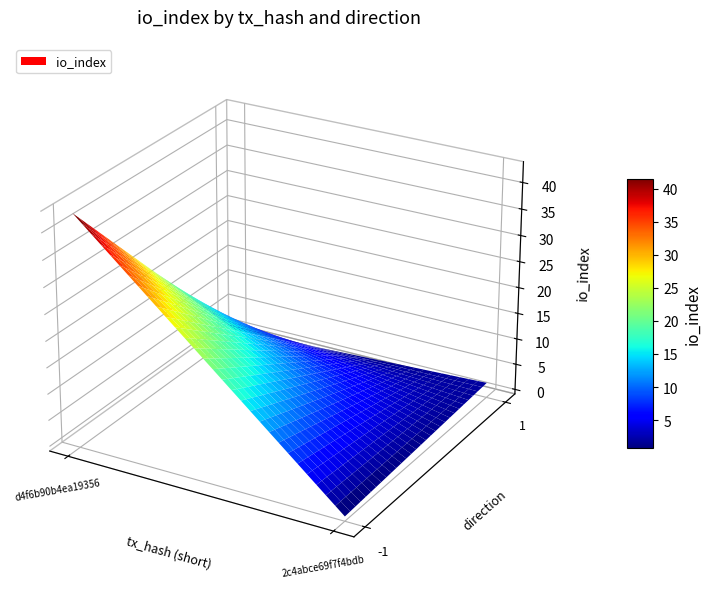

Is the value of 2c4abce69f7f4bdbbe067e2e67f13dfcf9f8601 at io_index greater than the value of d4f6b90b4ea19356d85374fb7f903d512ec9832 at io_index?

No